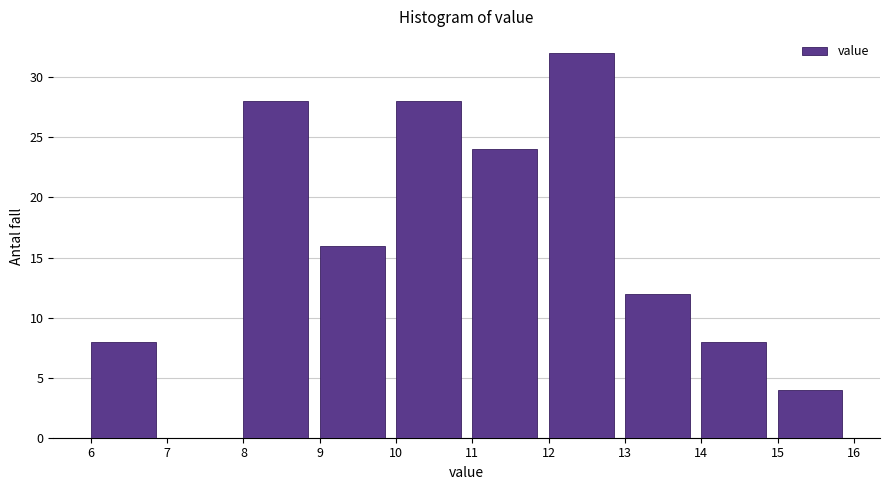

Reading left to right, list every bar in this chart as the range it spans on the x-axis followed by its height. The values are not printed on the chart, so give them approximately, as read against the axis.

6 to 7: 8
7 to 8: 0
8 to 9: 28
9 to 10: 16
10 to 11: 28
11 to 12: 24
12 to 13: 32
13 to 14: 12
14 to 15: 8
15 to 16: 4